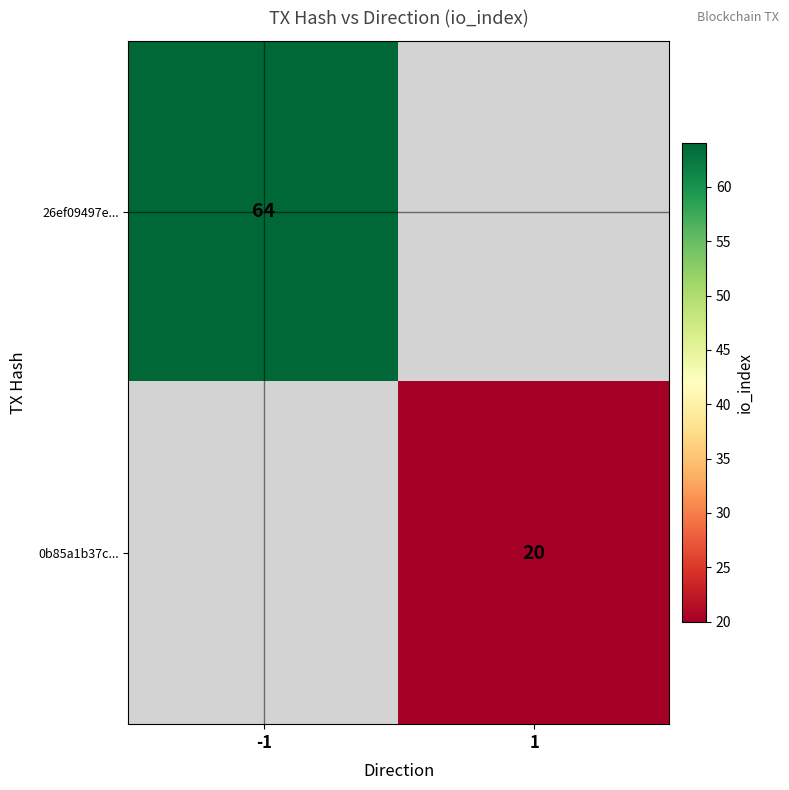

The value of 0b85a1b37c... at 1 is 20. True or false?

True